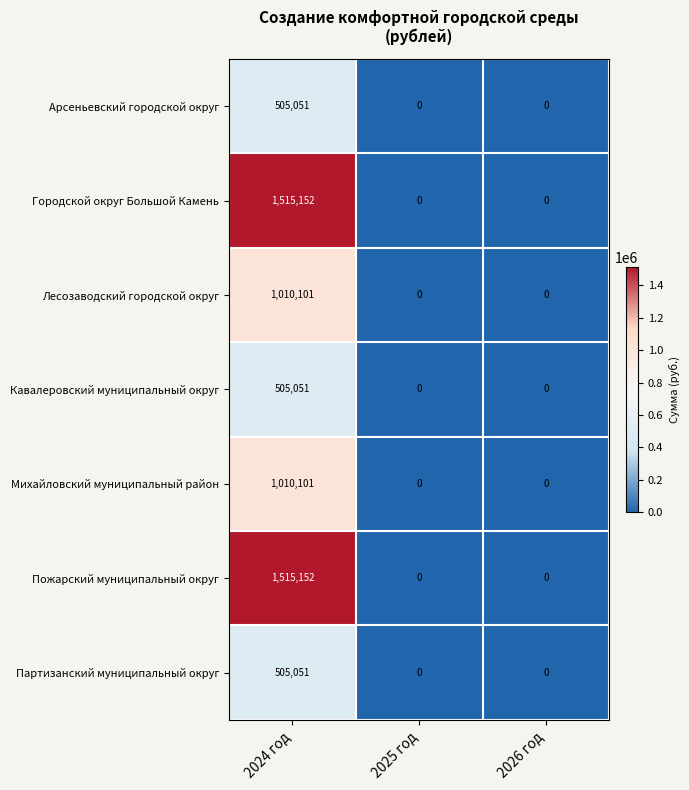

What is the highest value of the Пожарский муниципальный округ series?

1515152